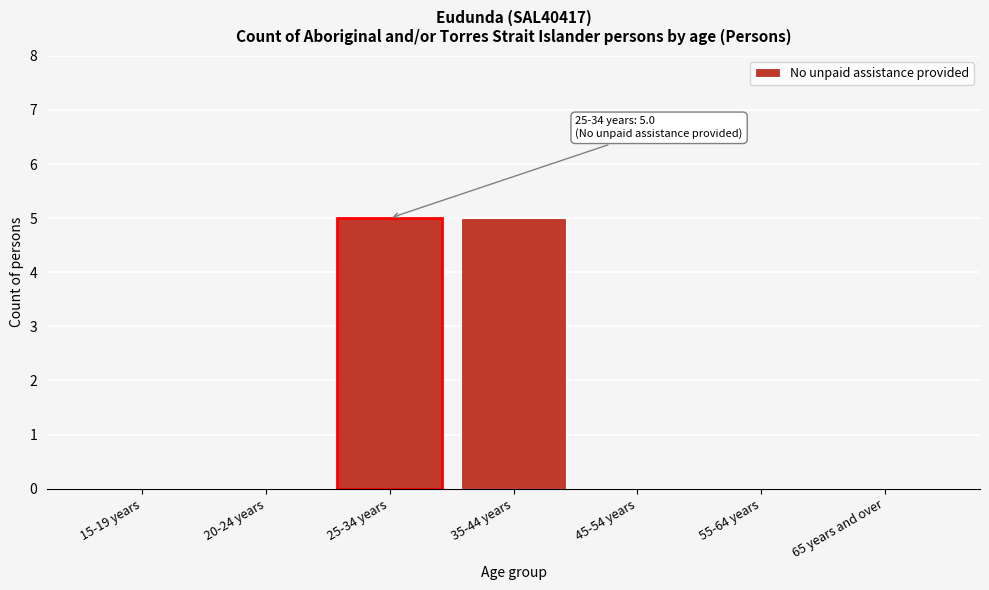

Reading right to left, transcribe all the data shown in this chart.

65 years and over=0	55-64 years=0	45-54 years=0	35-44 years=5	25-34 years=5	20-24 years=0	15-19 years=0